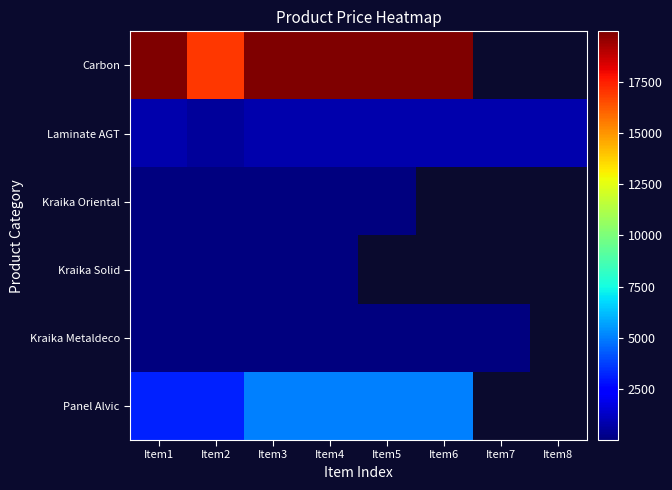

True or false: Kraika Oriental has a value of 27.6 at Item4.

True